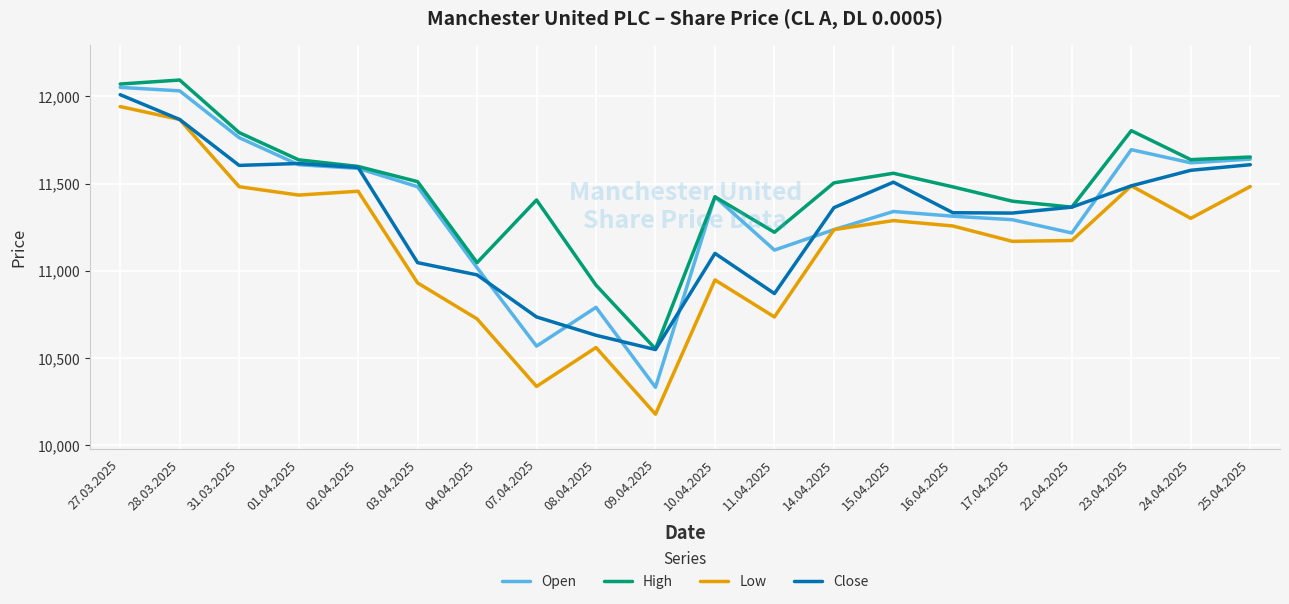

Is it true that Low equals 6879 at 25.04.2025?

False